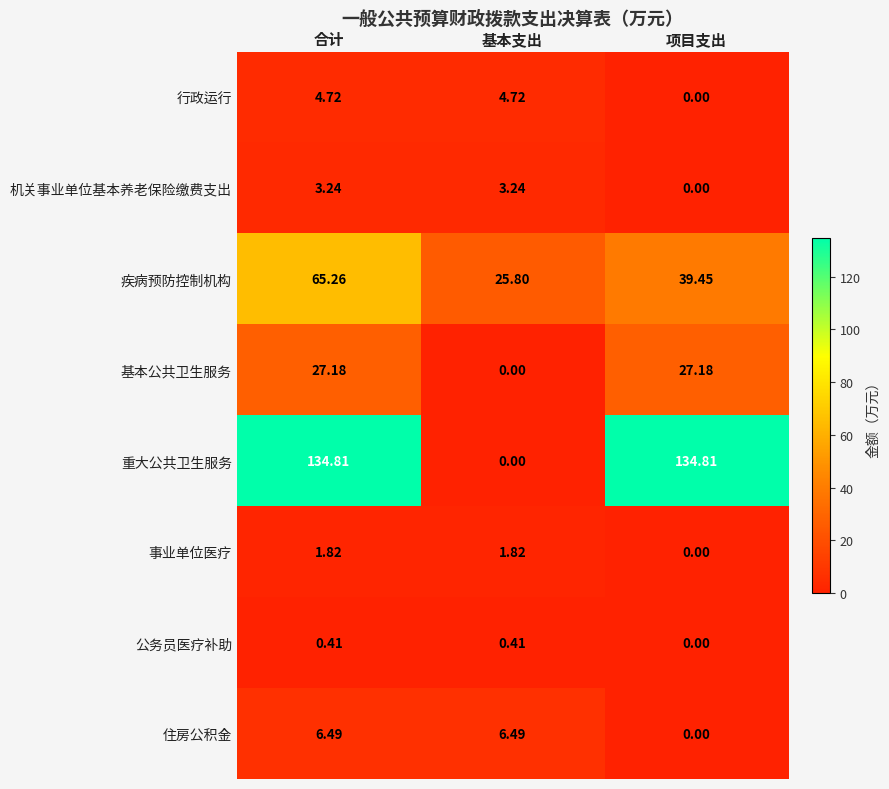

Between 合计 and 项目支出, which series saw the biggest shift?

疾病预防控制机构